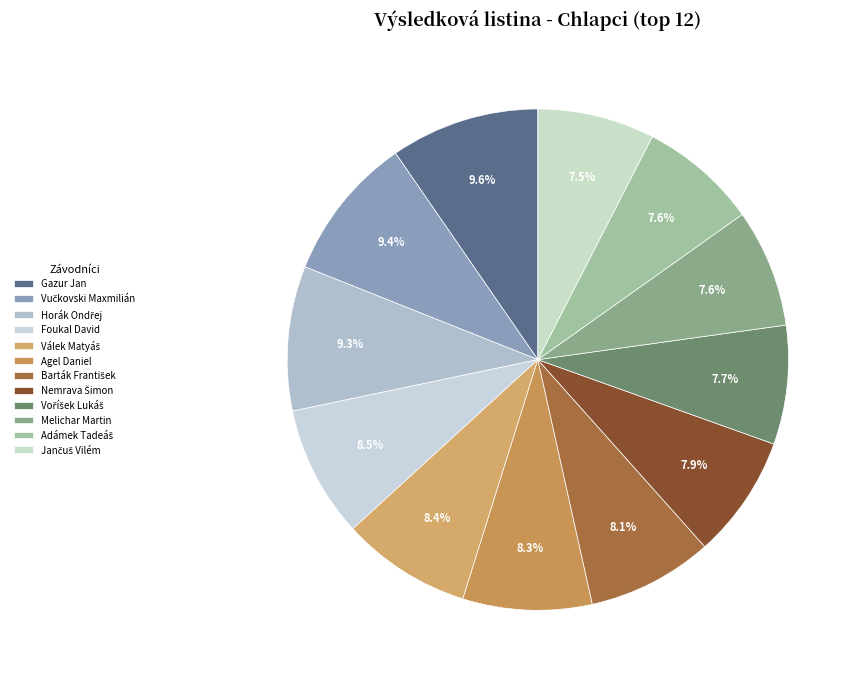

What percentage is NOT represented by Válek Matyáš?

91.6%